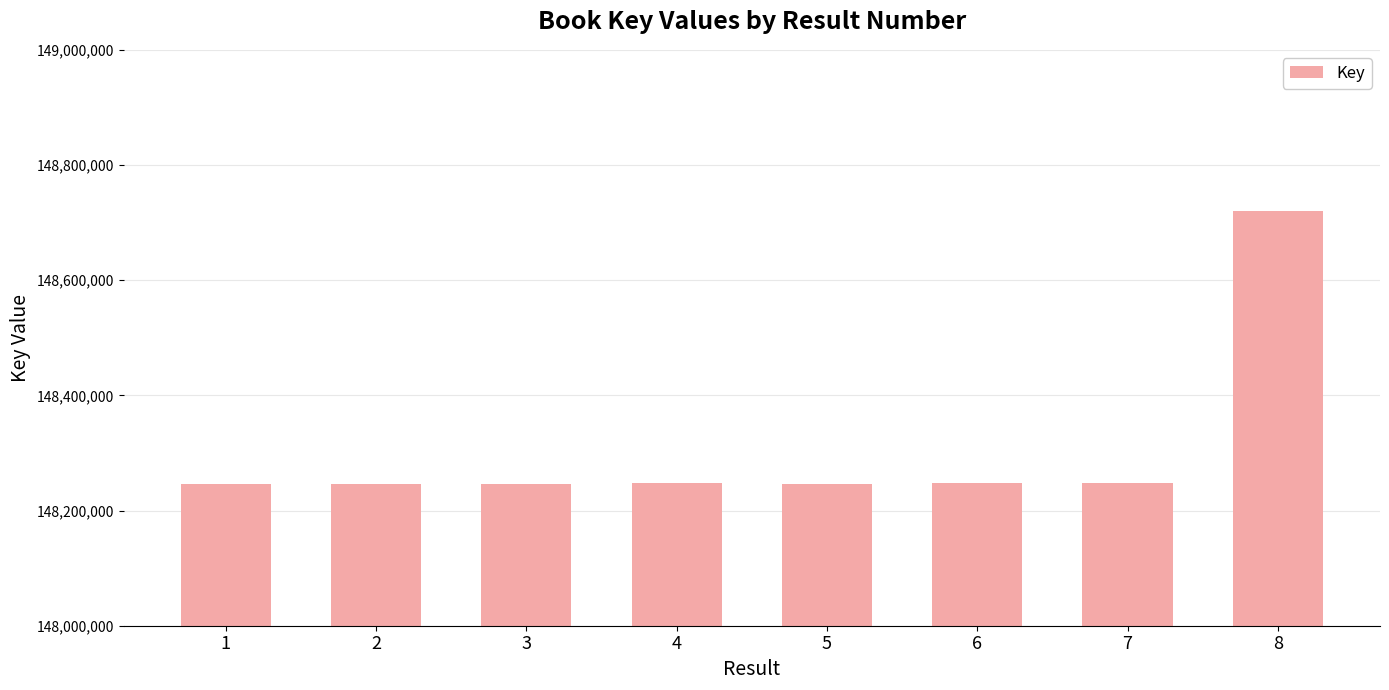

The chart shows a value of 212196406 at 3. True or false?

False